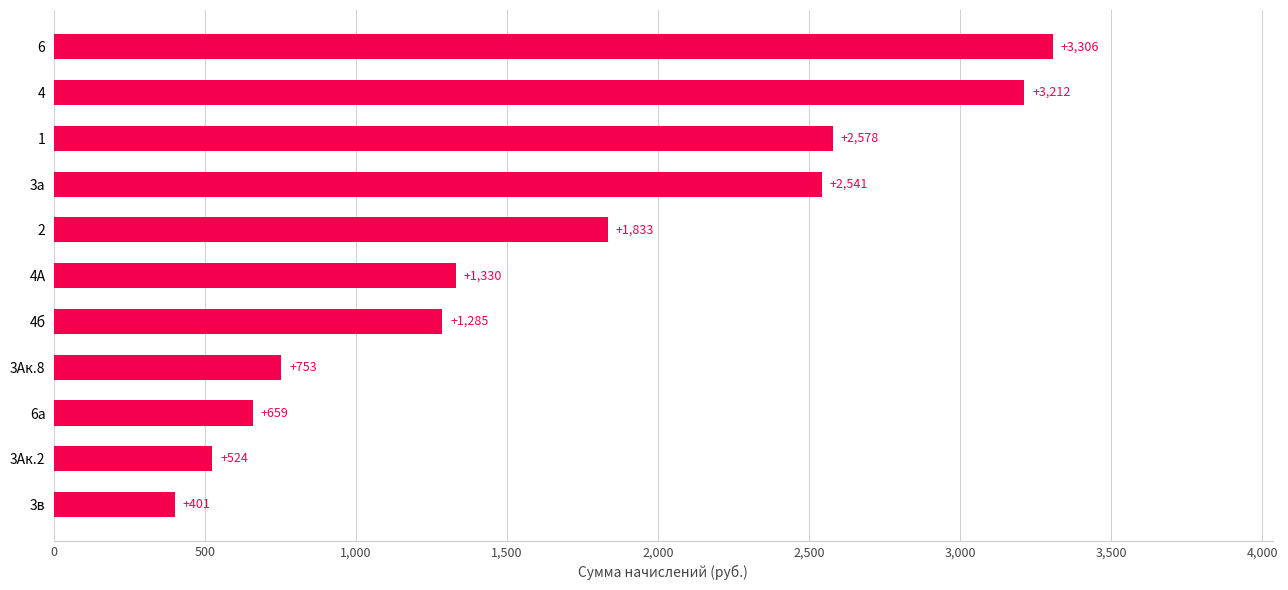

How many series are shown in this chart?

1